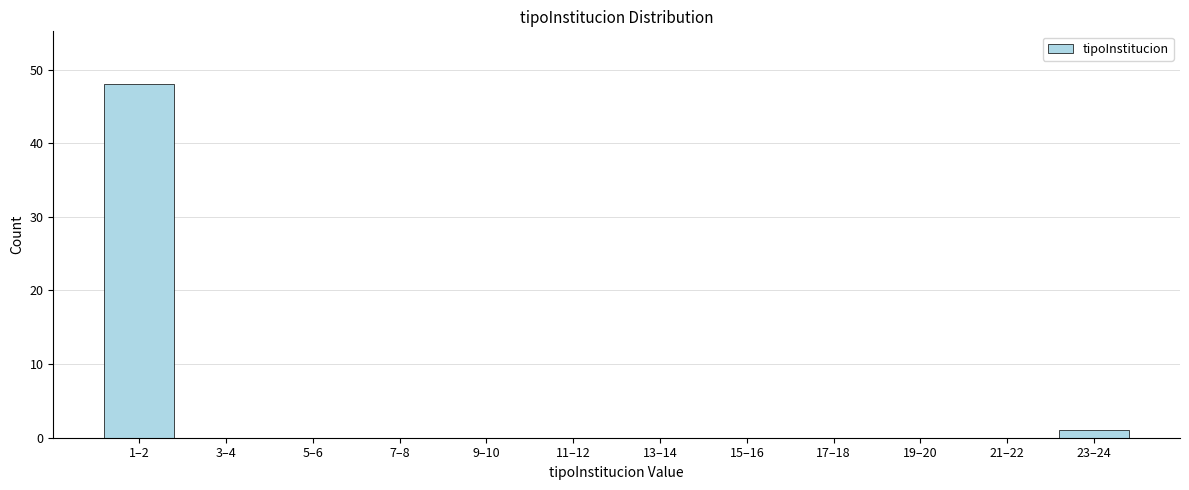

Reading left to right, extract all data points from this chart.

1–2=48	3–4=0	5–6=0	7–8=0	9–10=0	11–12=0	13–14=0	15–16=0	17–18=0	19–20=0	21–22=0	23–24=1